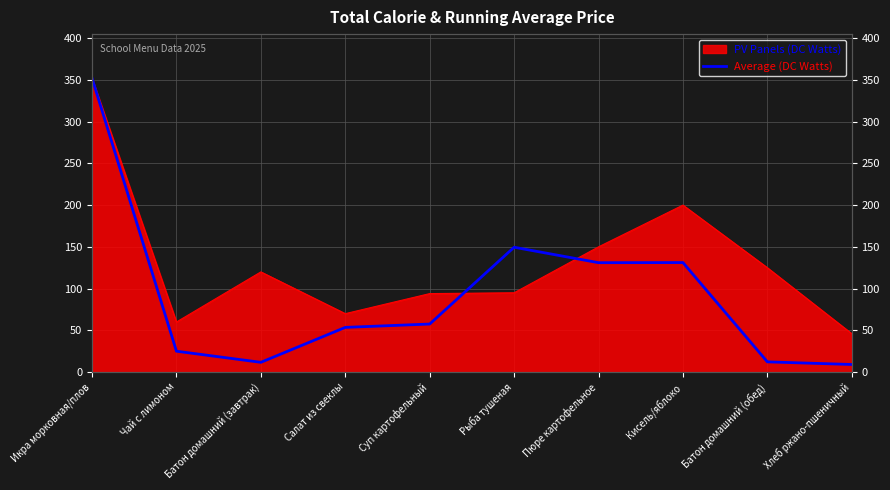

What is the label of the 5th point from the right?

Рыба тушеная